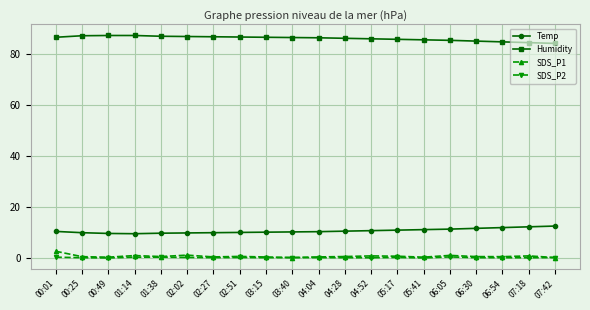

What position from the left is 07:42?

20